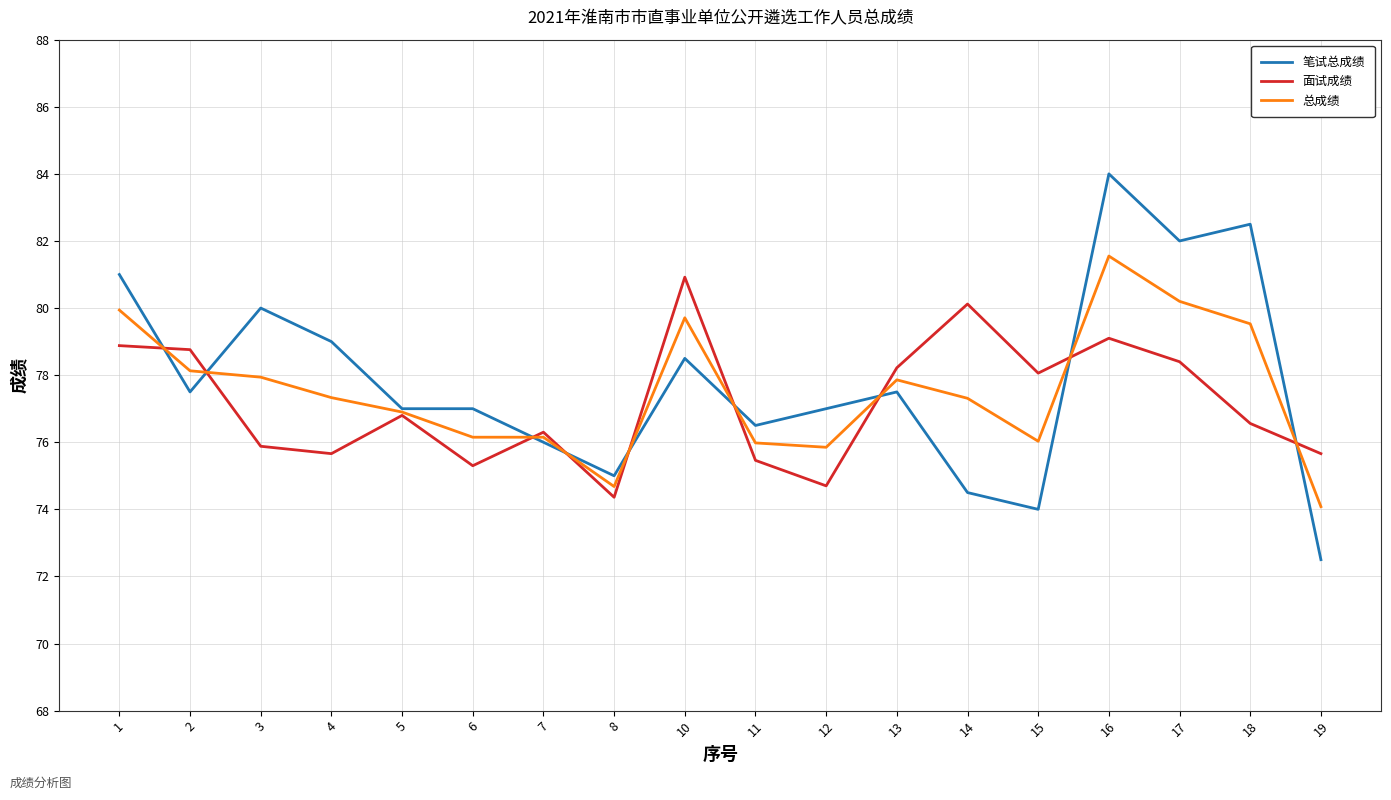

True or false: 面试成绩 has more than 2 points higher than both neighbors.

True